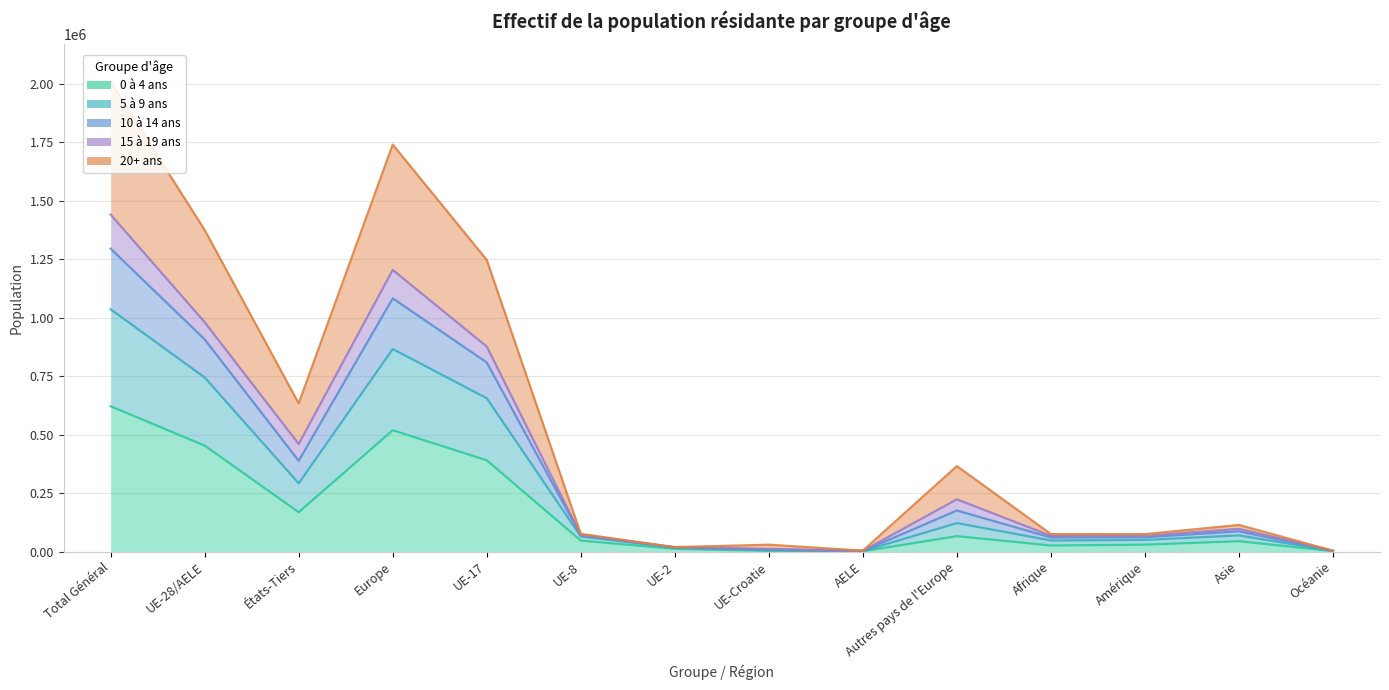

The 10 à 14 ans series shows 50404 at UE-Croatie. True or false?

False